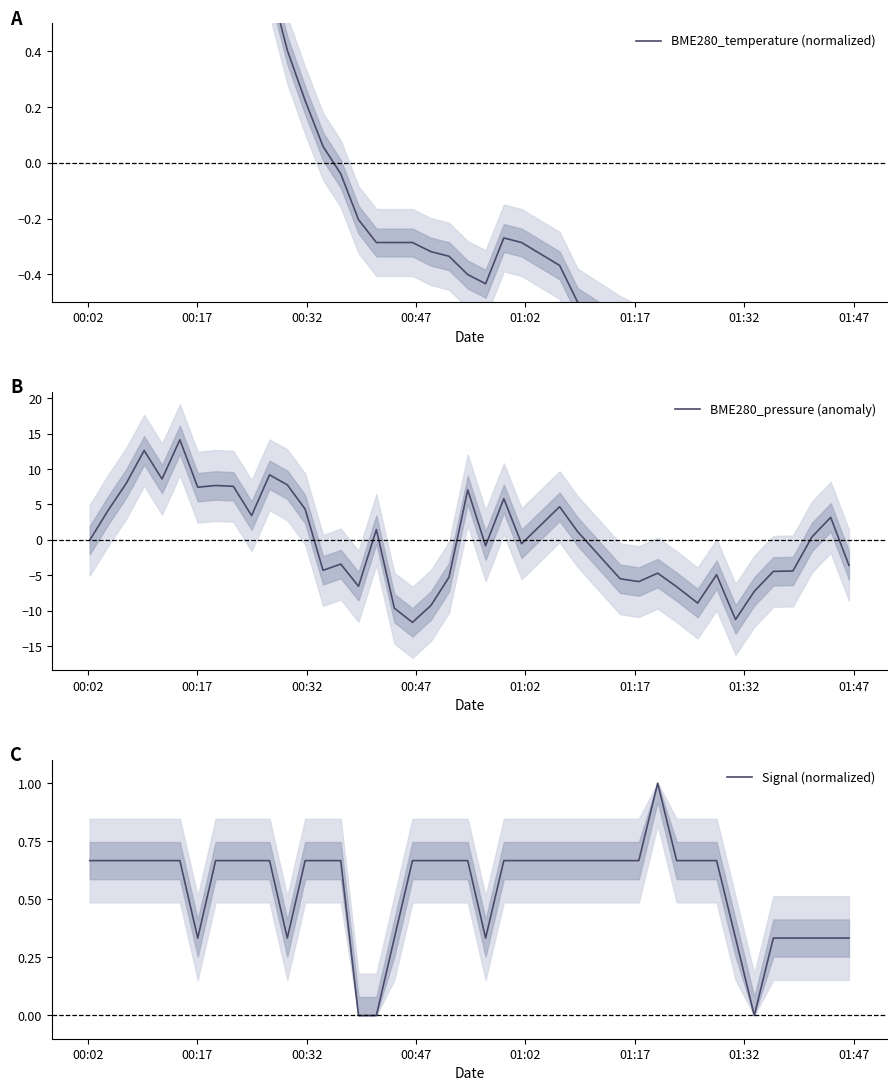

What is the value of the Signal (normalized) point at the 24th from the left?

0.7